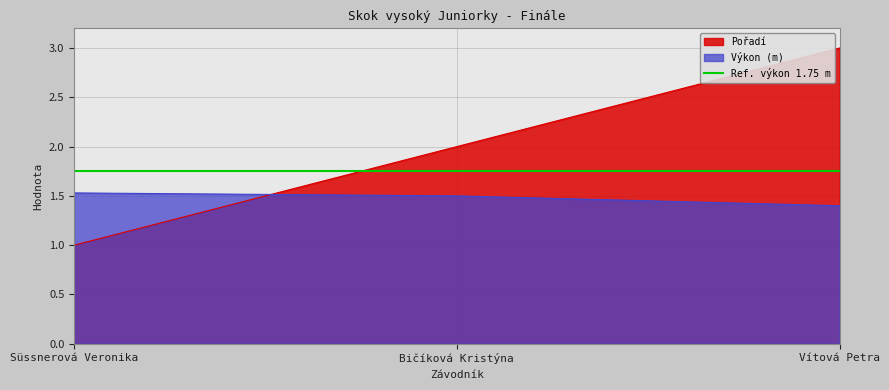

Reading left to right, transcribe all the data shown in this chart.

Pořadí: 1.0	2.0	3.0
Výkon: 1.5	1.5	1.4